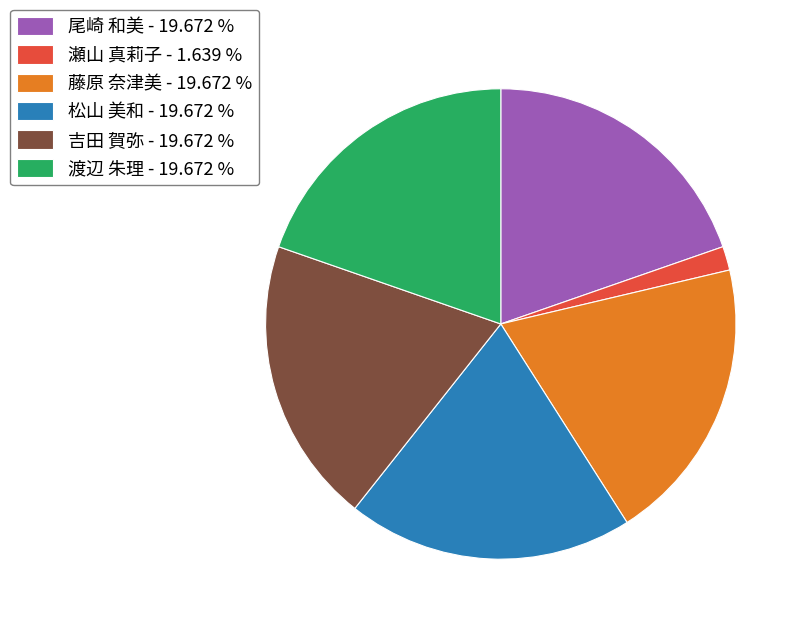

Is it true that 藤原 奈津美 is 5% of the pie?

False